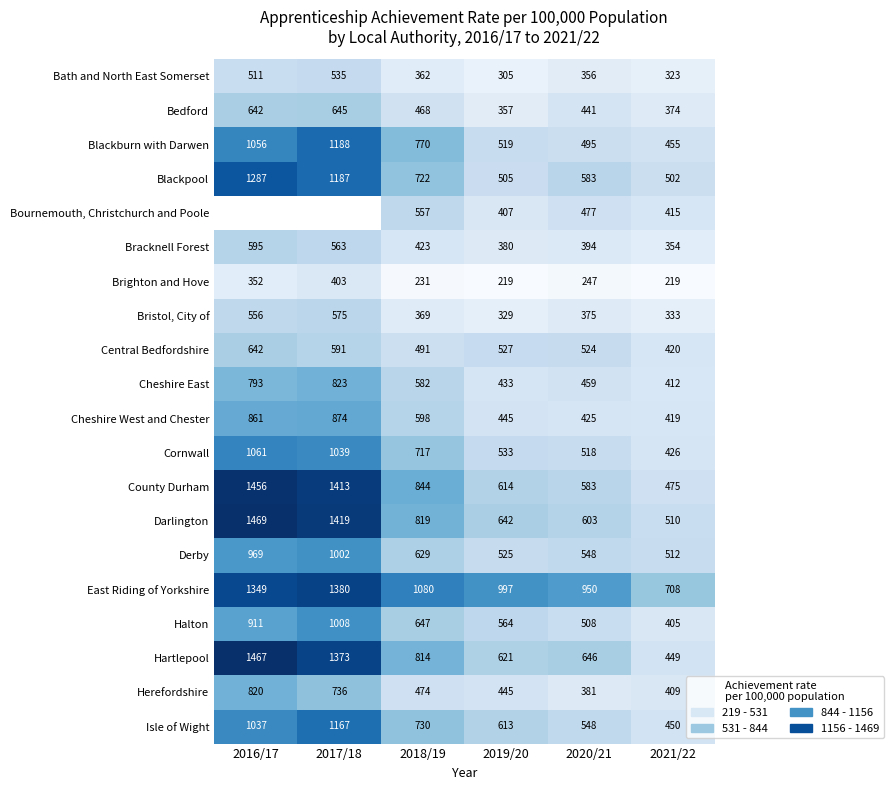

Which category has the highest value in the Herefordshire series?

2016/17